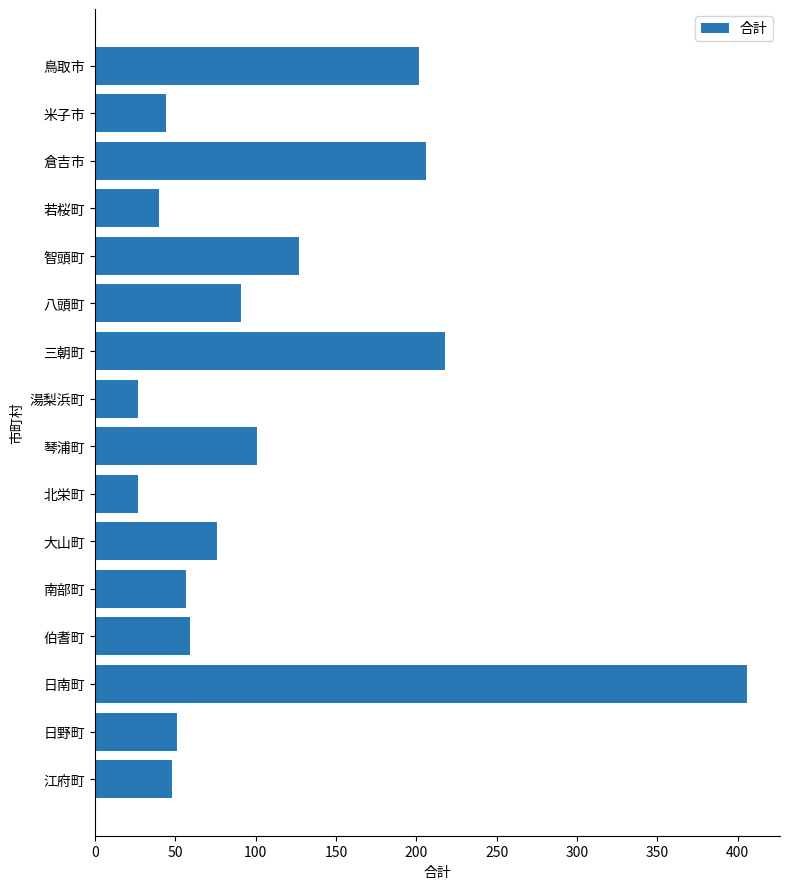

What is the value of the 16th bar from the top?

48